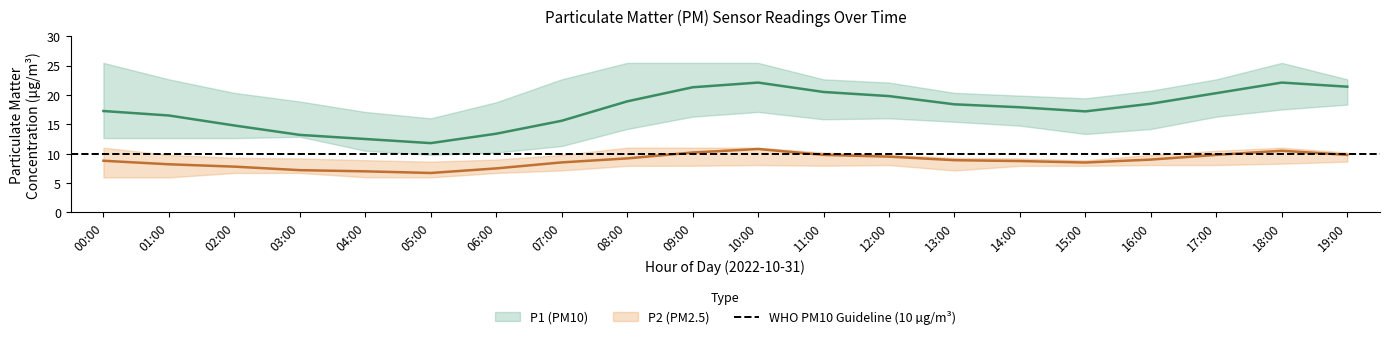

What is the label of the 3rd point from the left?

02:00